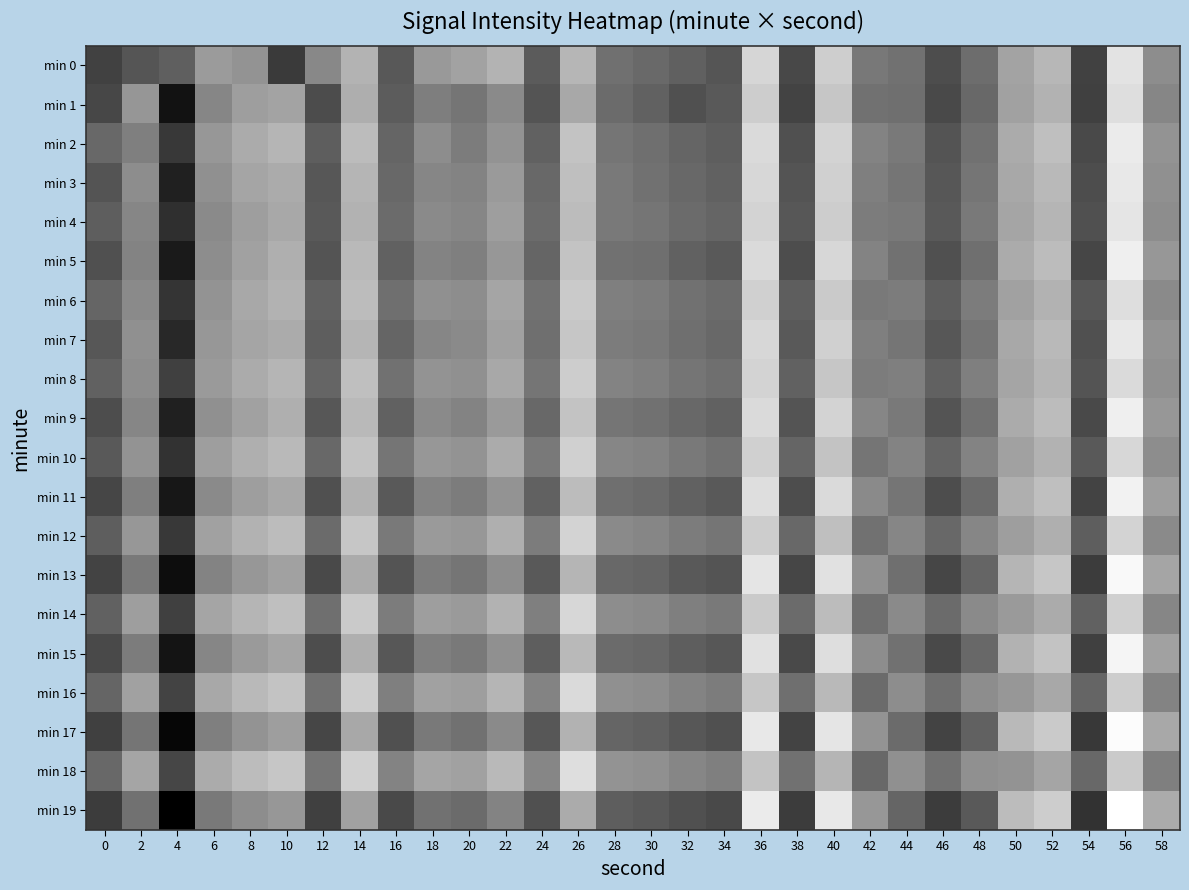

What is the spread (max minus min) of values at 42?

1.4